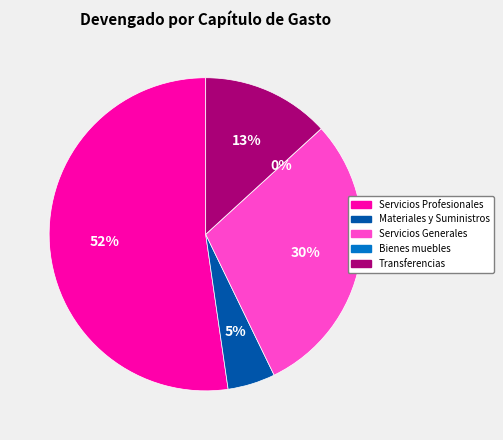

Which has a higher value, Transferencias asignaciones subsidios or Bienes muebles inmuebles e intangibles?

Transferencias asignaciones subsidios